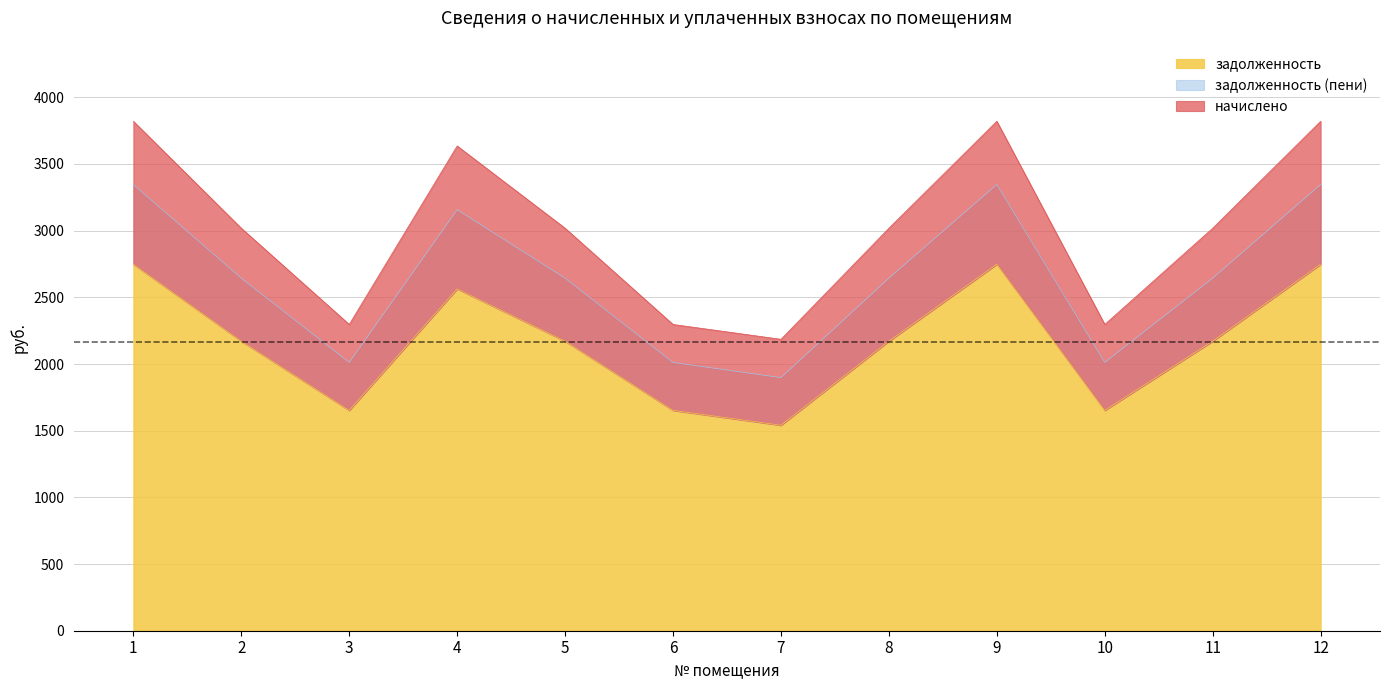

Reading left to right, what are all the values shown in this chart?

задолженность: 2748.3	2171.3	1652.2	2563.1	2171.3	1652.2	1540.9	2171.3	2748.3	1652.2	2171.3	2748.3
начислено: 3820.4	3018.4	2296.8	3635.2	3018.4	2296.8	2185.4	3018.4	3820.4	2296.8	3018.4	3820.4
задолженность (пени): 3346.1	2643.7	2011.7	3156.7	2643.7	2011.7	1897.8	2643.7	3346.1	2011.7	2643.7	3346.1